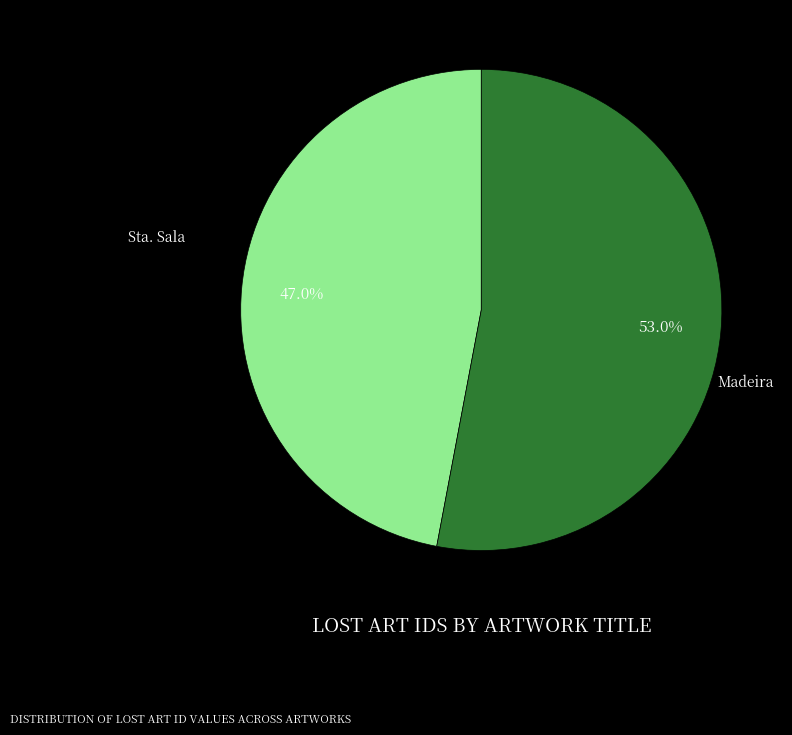

Is there a majority slice in this chart?

Yes